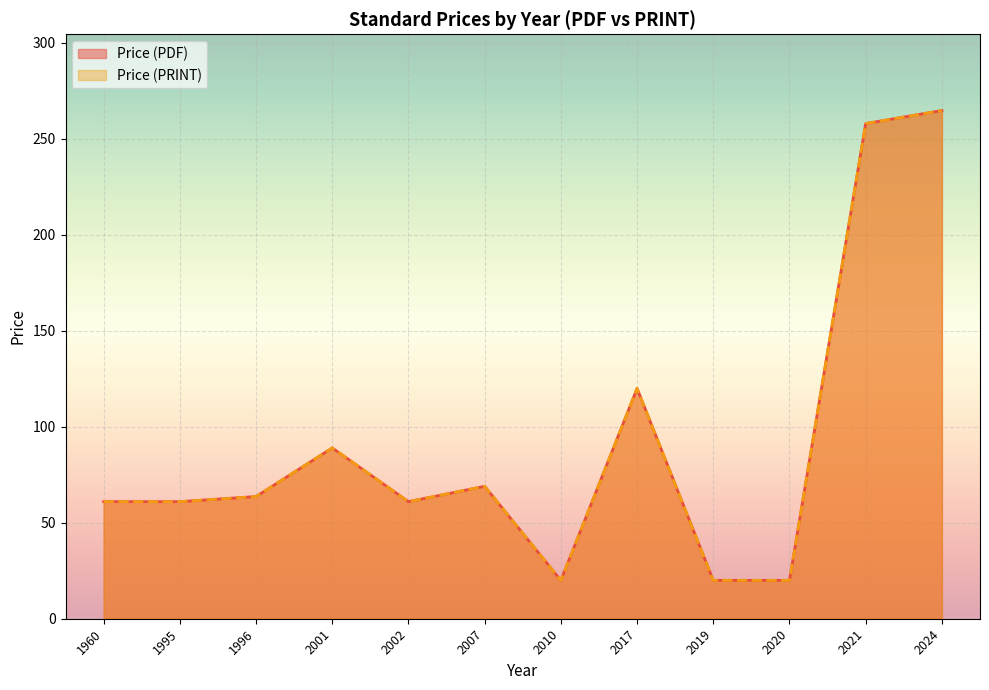

Between 2021 and 2024, which series saw the biggest shift?

Price (PDF)